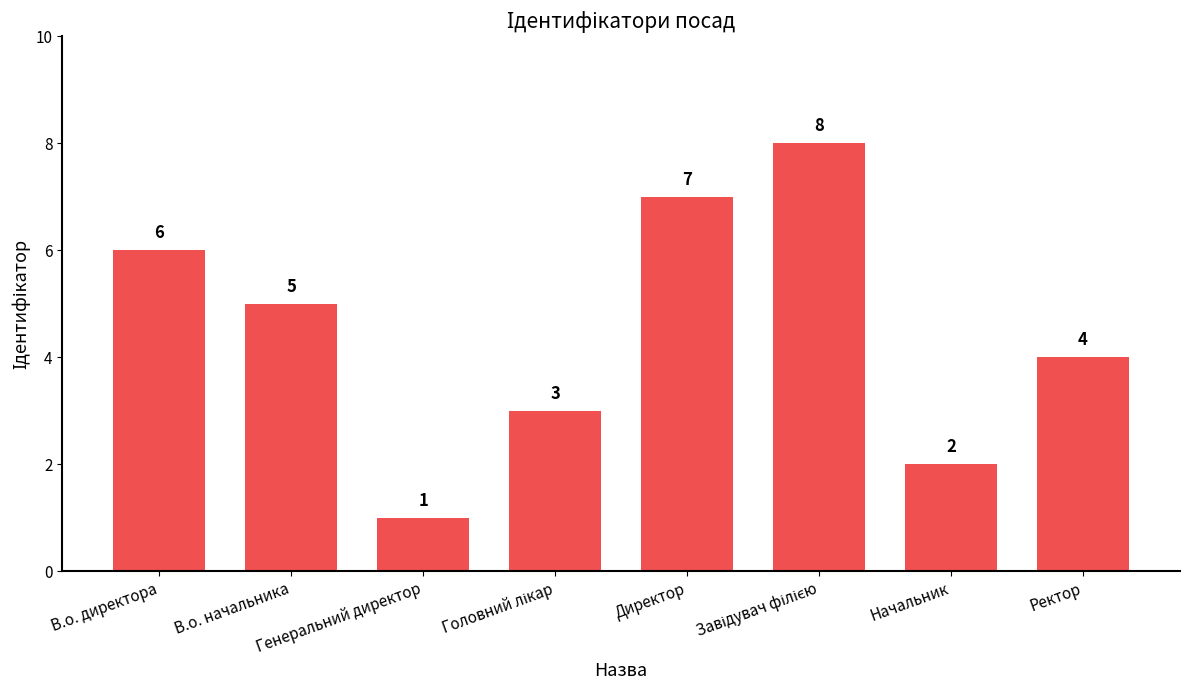

What is the difference between the maximum and minimum values?

7